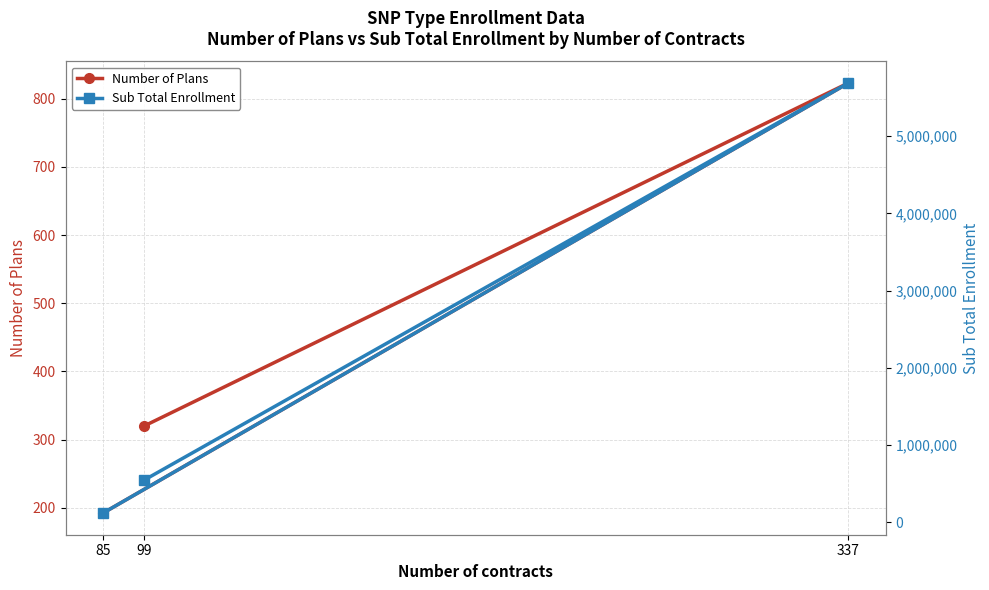

List the series in order of their peak value, highest first.

Sub Total Enrollment, Number of Plans